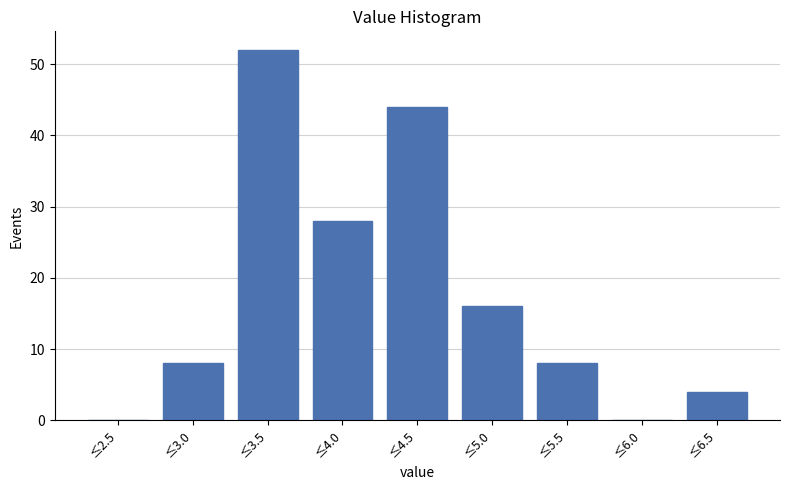

Reading right to left, transcribe all the data shown in this chart.

≤6.5=4	≤6.0=0	≤5.5=8	≤5.0=16	≤4.5=44	≤4.0=28	≤3.5=52	≤3.0=8	≤2.5=0